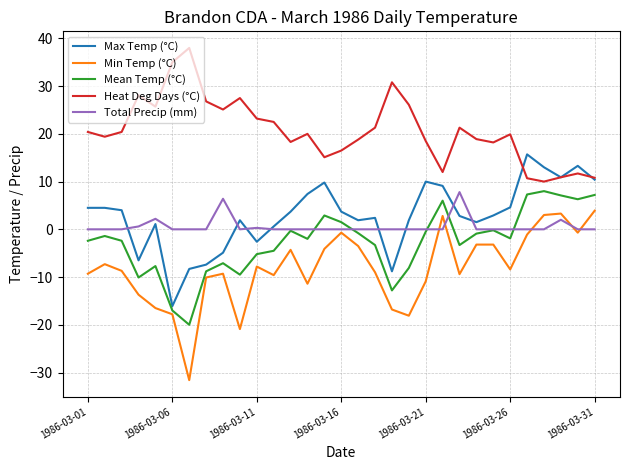

What is the minimum value for Max Temp (°C)?

-16.1